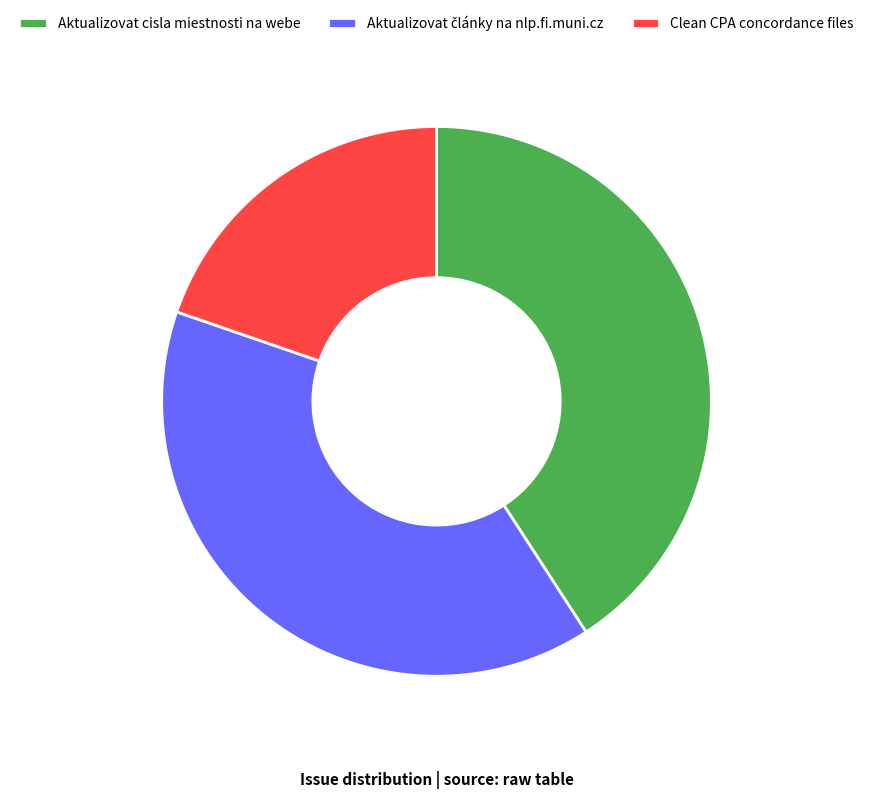

What is the largest slice in the pie chart?

Aktualizovat cisla miestnosti na webe